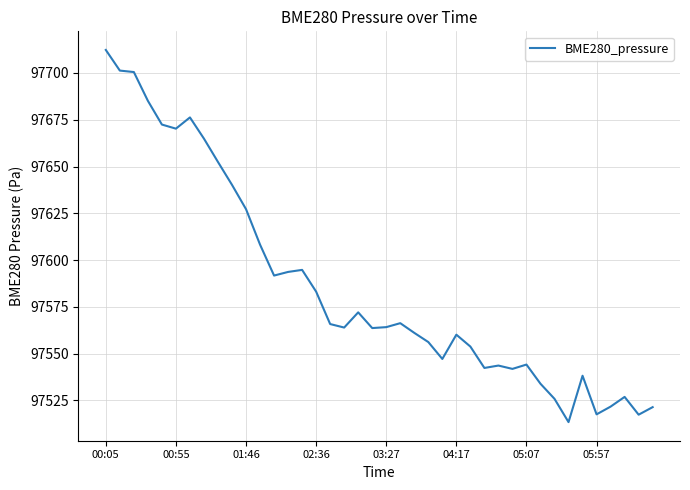

True or false: there are more than 0 points higher than both neighbors.

True